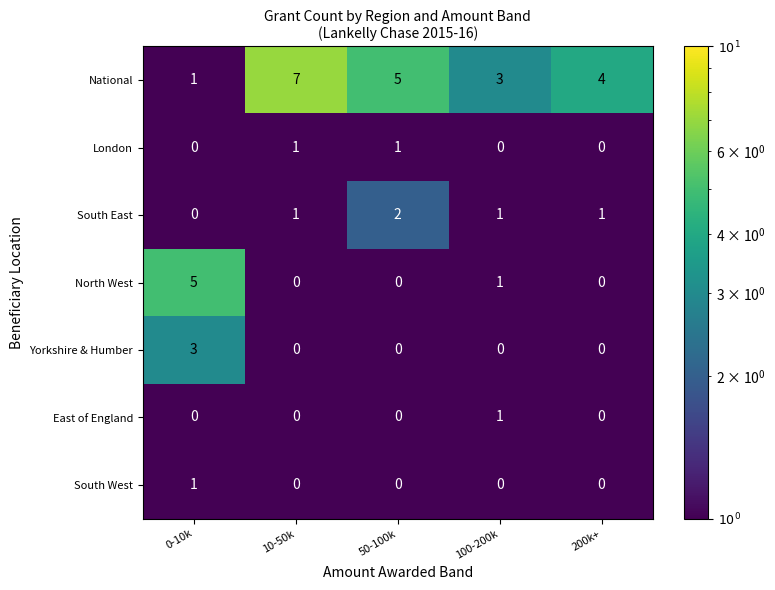

What is the maximum value for Yorkshire & Humber?

3